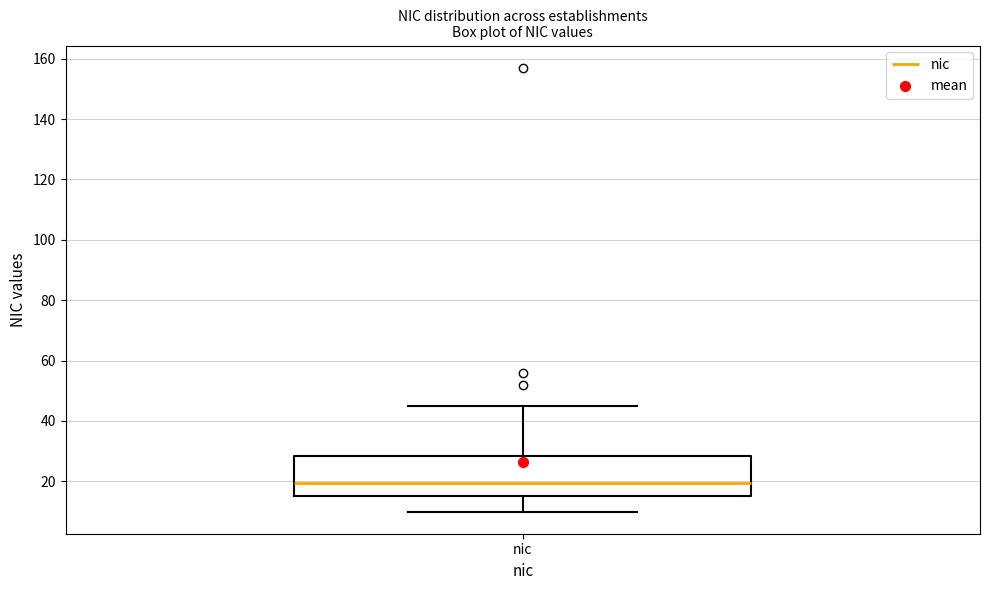

Where is the upper edge of the box for nic on the y-axis? The values are not printed on the chart, so give them approximately, as read against the axis.

28